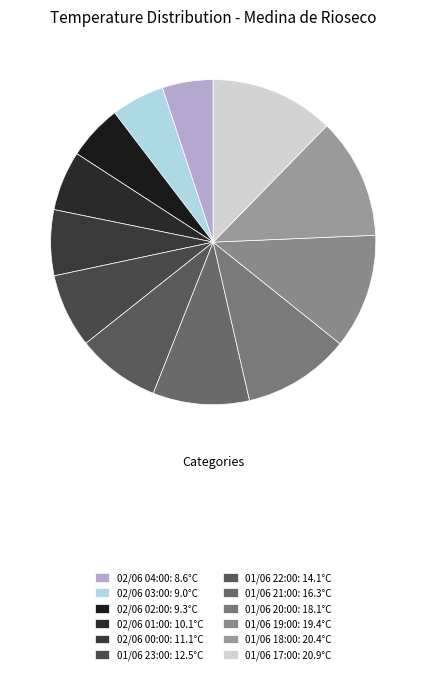

Is it true that 02/06 01:00 is 16% of the pie?

False